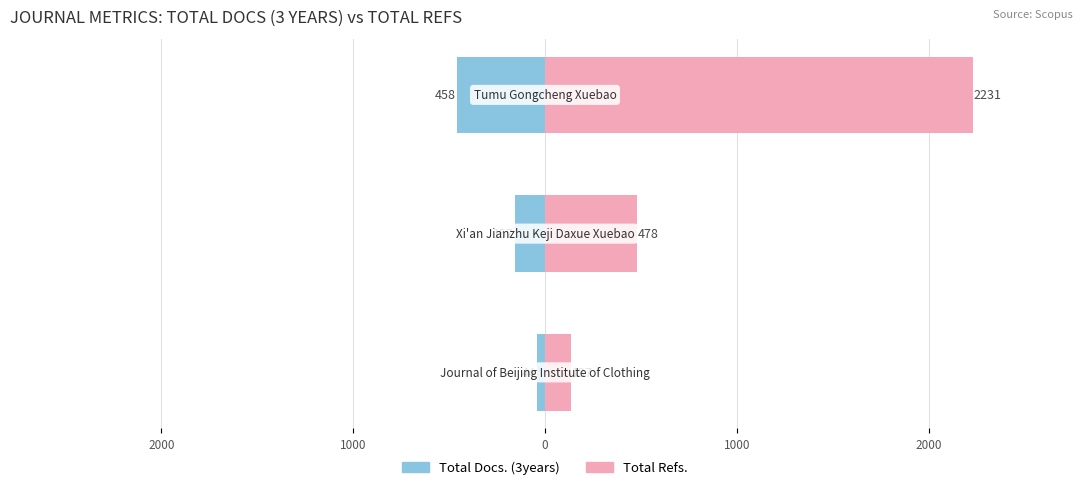

True or false: Total Refs. has a value of 703 at 2000.

False